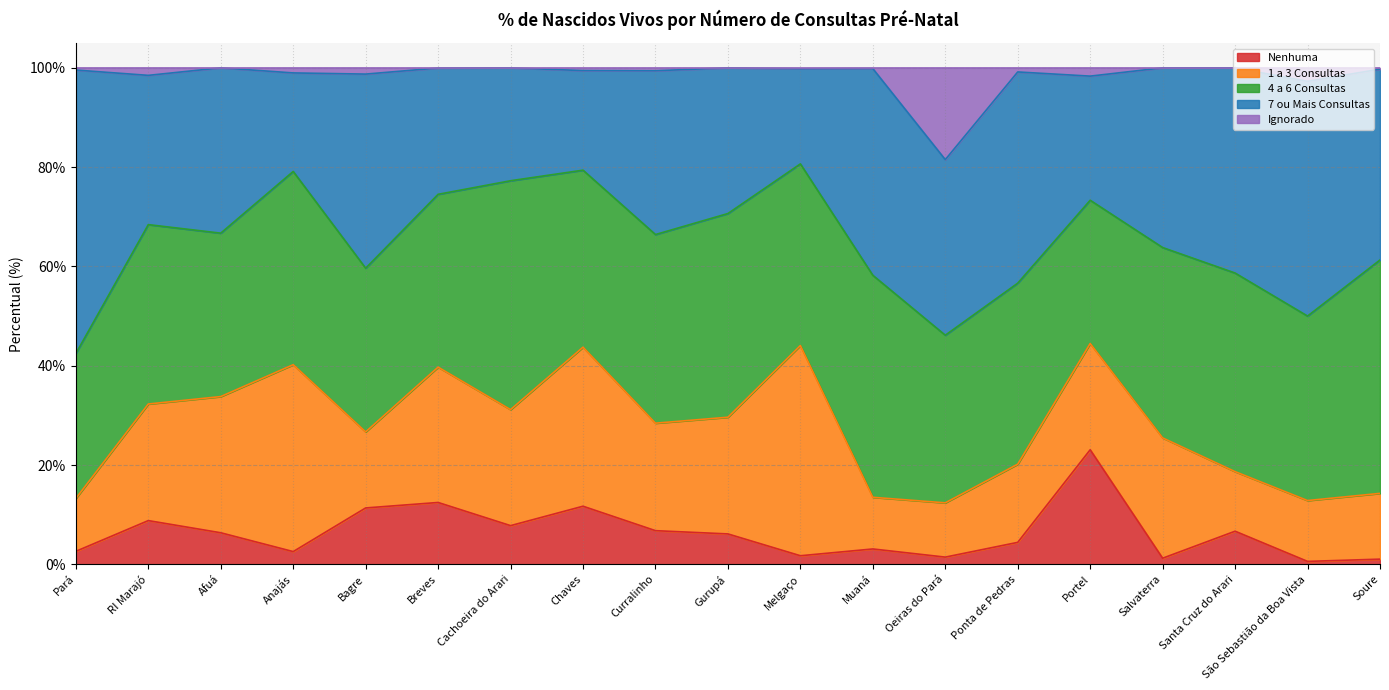

At which label is 4 a 6 Consultas closest to 37?

São Sebastião da Boa Vista